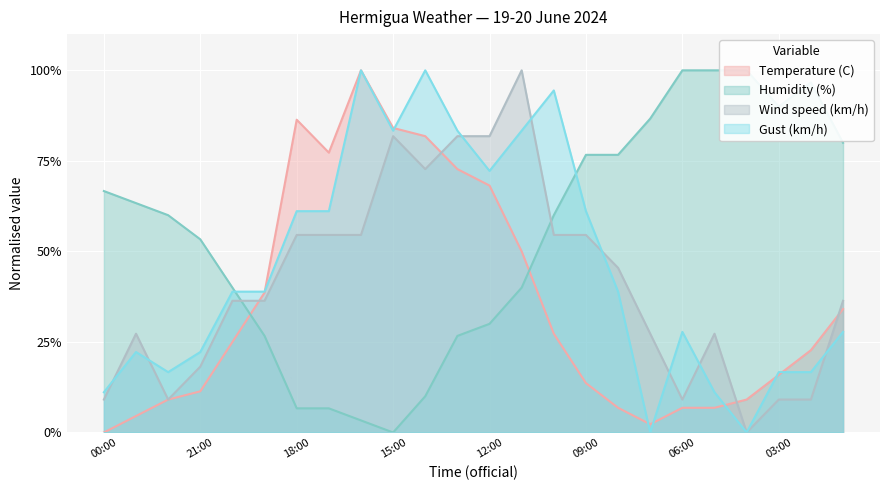

Which series has the largest range (max minus min)?

Temperature (C)